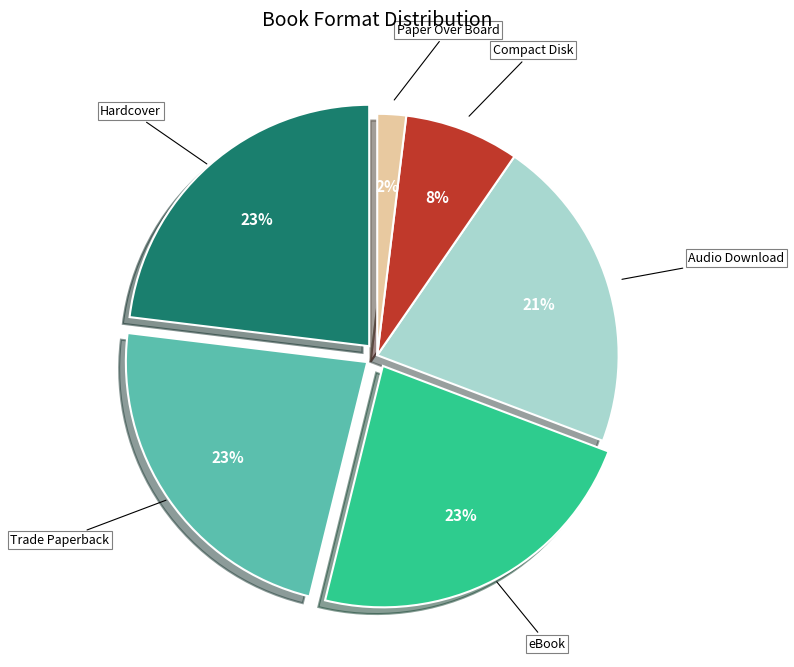

Which slice is the smallest?

Paper Over Board